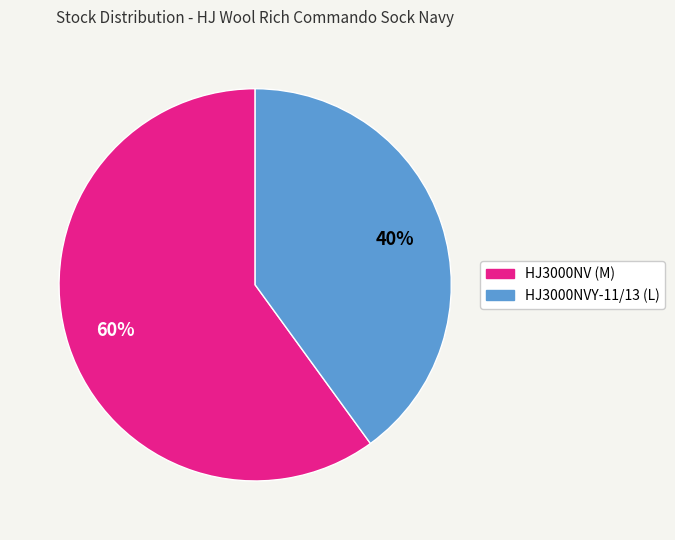

Rank the categories by value from highest to lowest.

HJ3000NV (M), HJ3000NVY-11/13 (L)